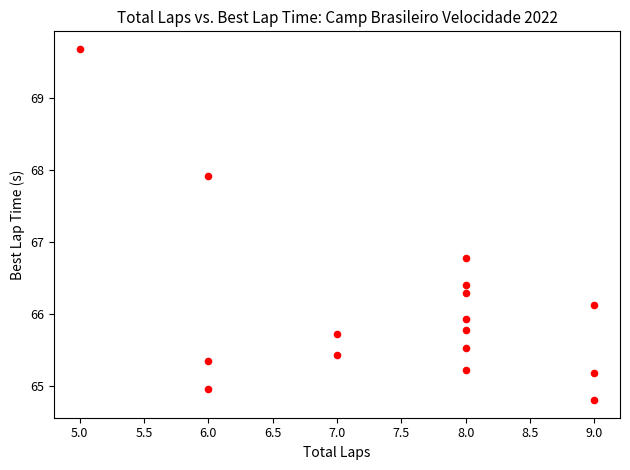

What is the range of Y values (max minus min)?

4.9